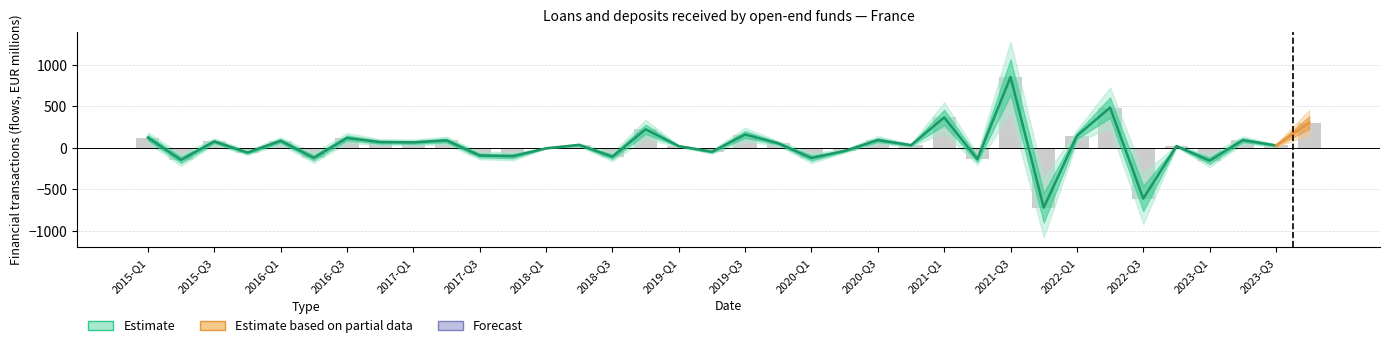

How many bars are there in total?

36